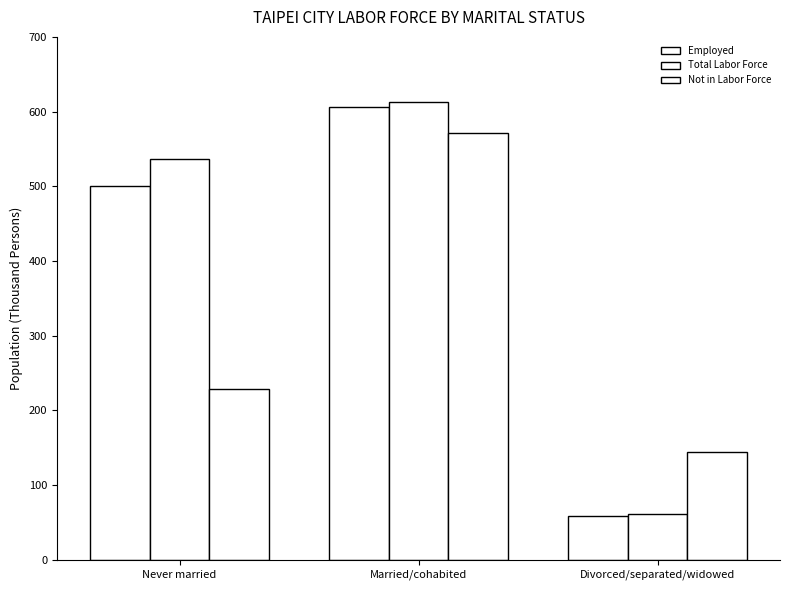

Which series changed the most between Married/cohabited and Divorced/separated/widowed?

Total Labor Force